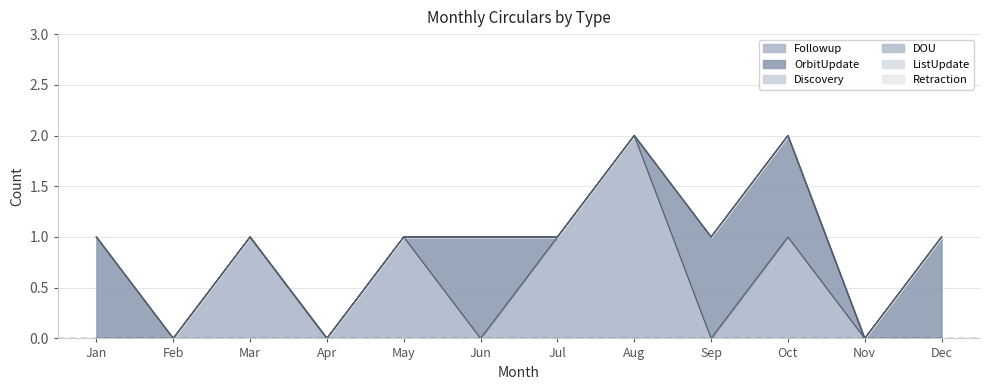

How many lines are shown in the chart?

6